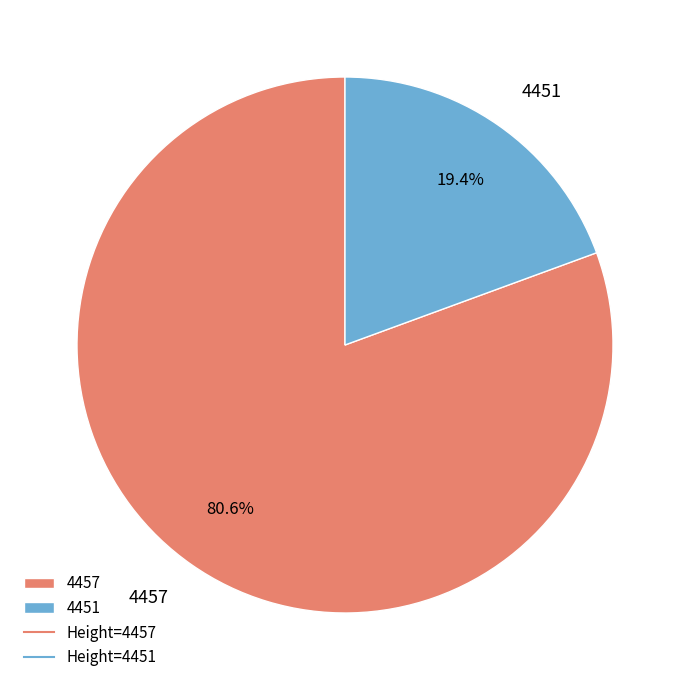

Combined, do 4457 and 4451 account for over 50%?

Yes